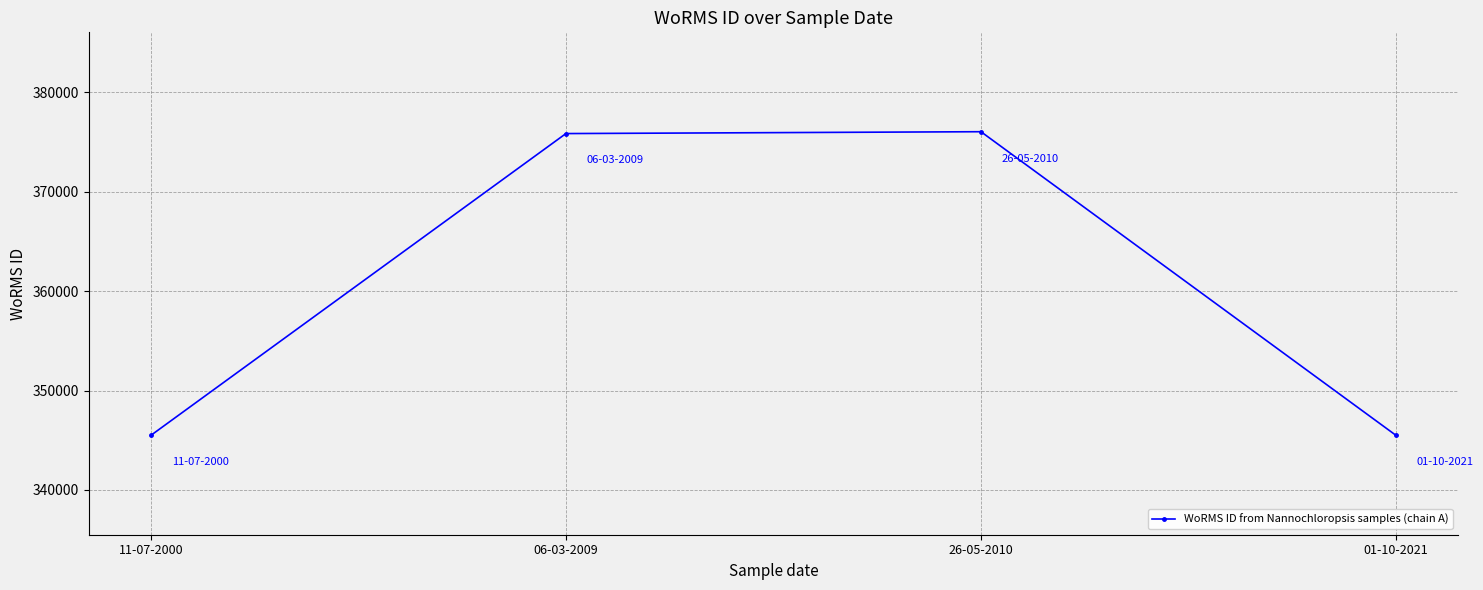

What is the smallest value displayed?

345489